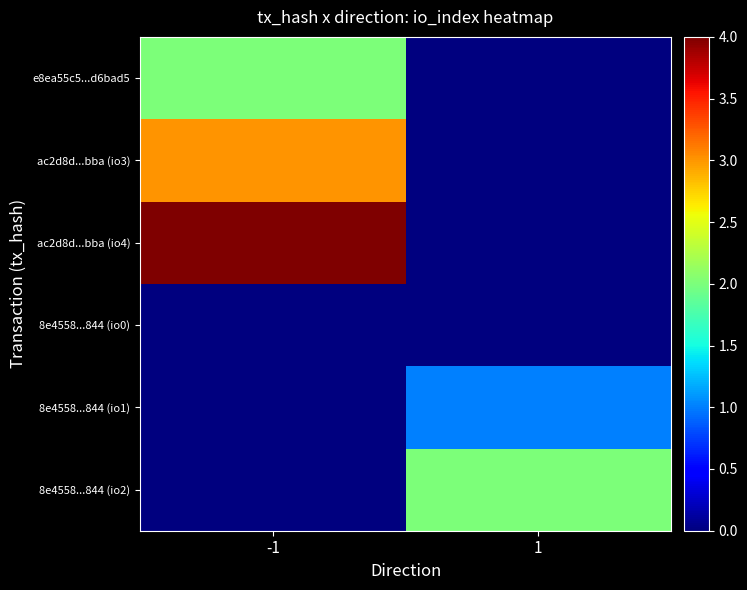

At how many categories does at least one series exceed 0?

2